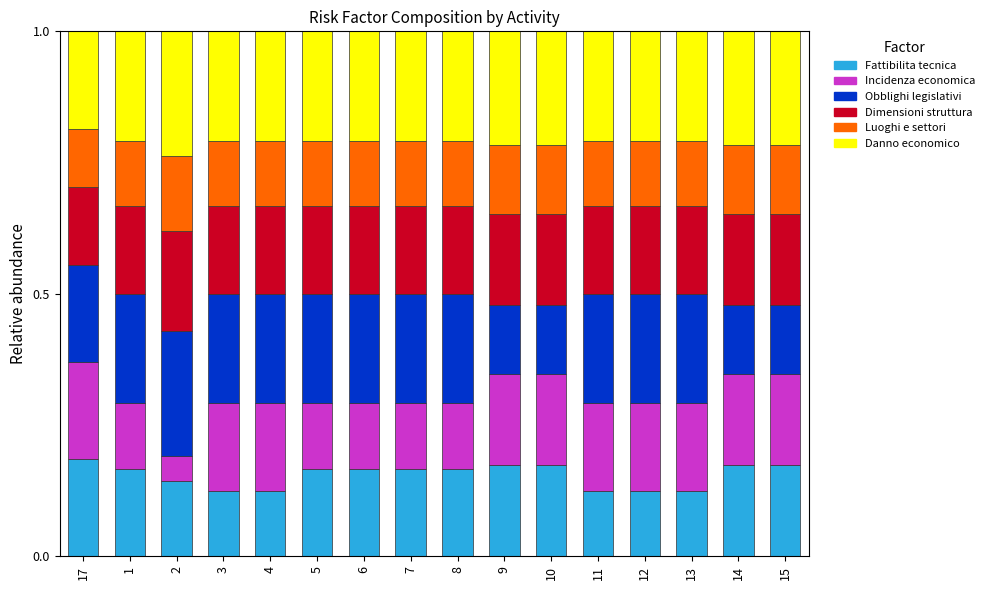

The value of Fattibilita tecnica at 10 is 0.0. True or false?

False